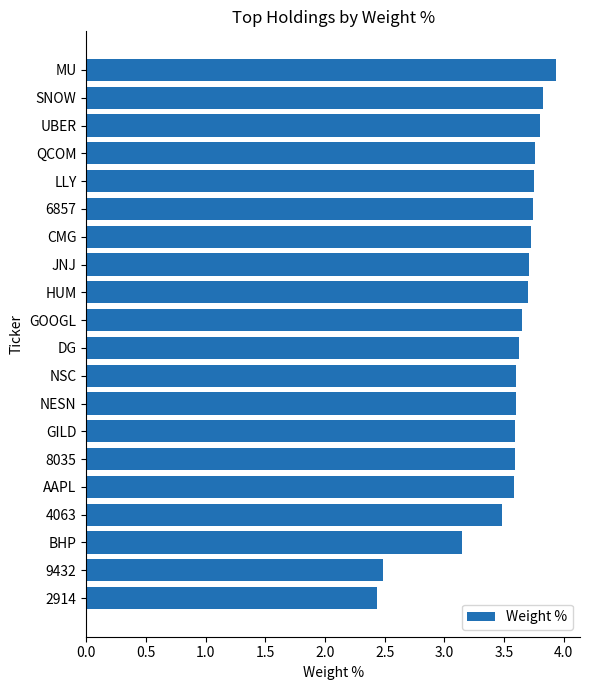

Is it true that the value at UBER is 5.0?

False